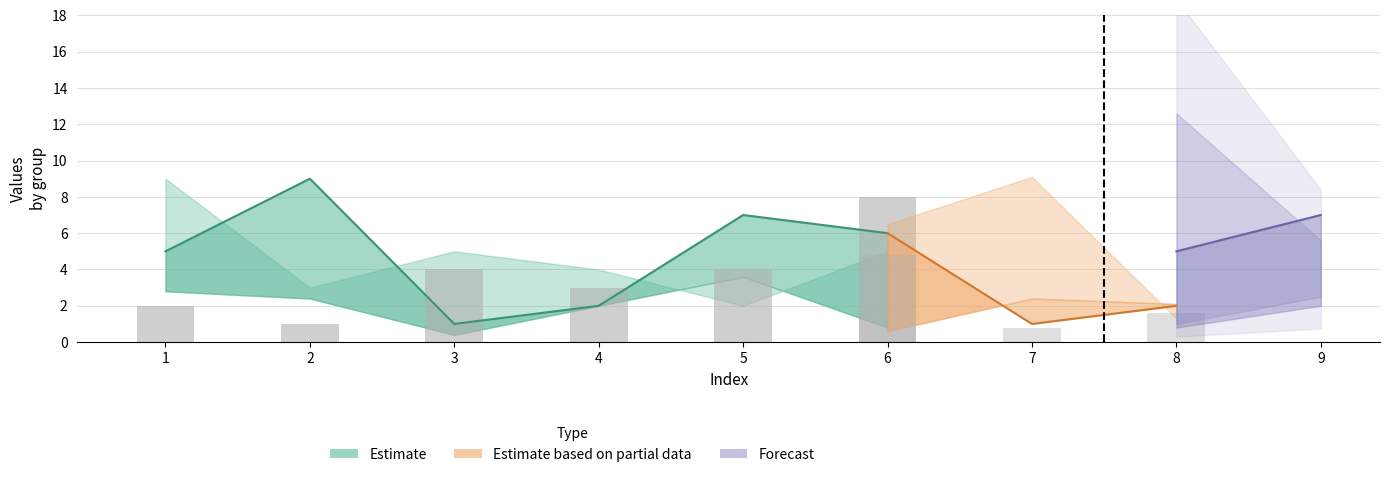

Is it true that col_9 equals 5 at 9?

False